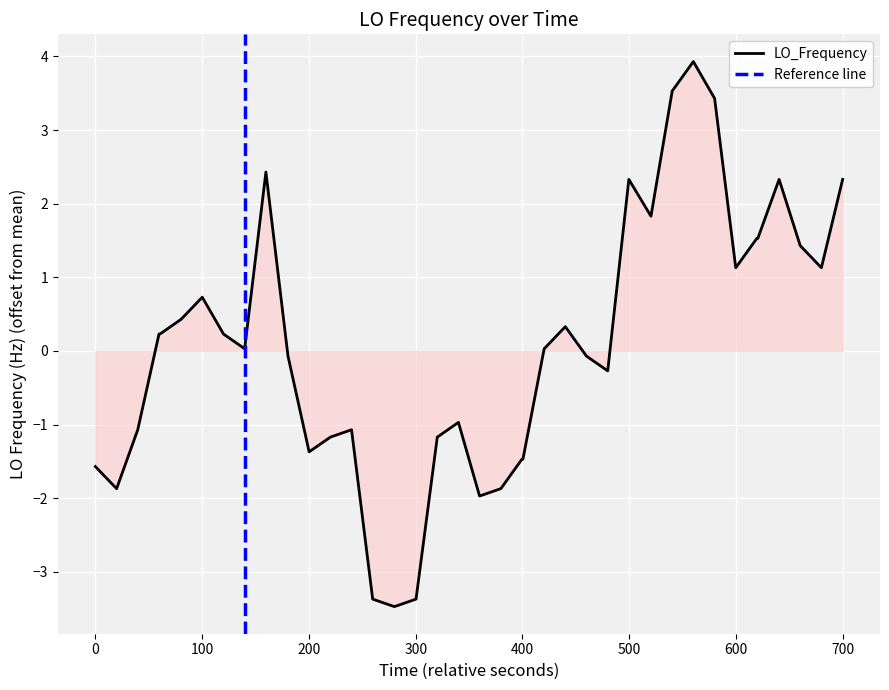

What is the maximum value for LO_Frequency?

3.9